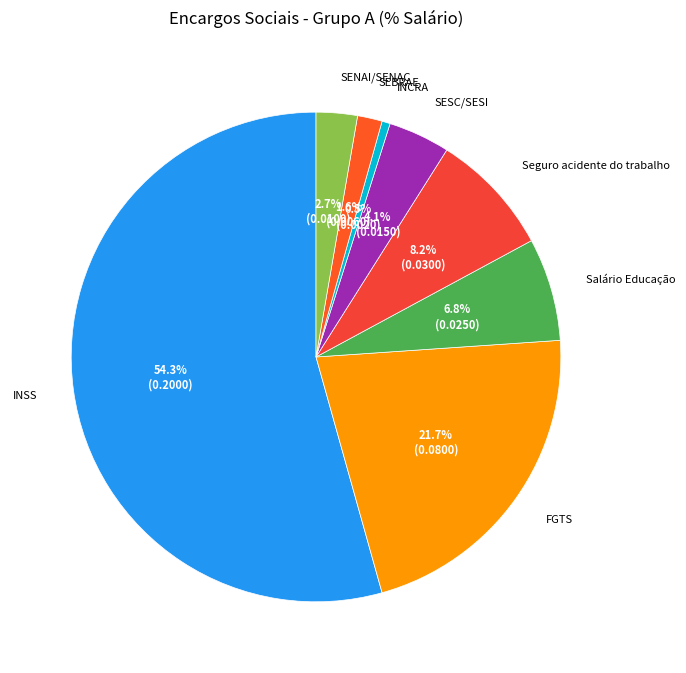

Which category has the smallest portion of the pie?

INCRA